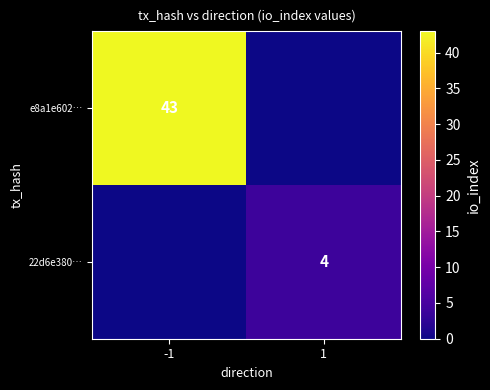

Is it true that e8a1e602… equals 43 at -1?

True